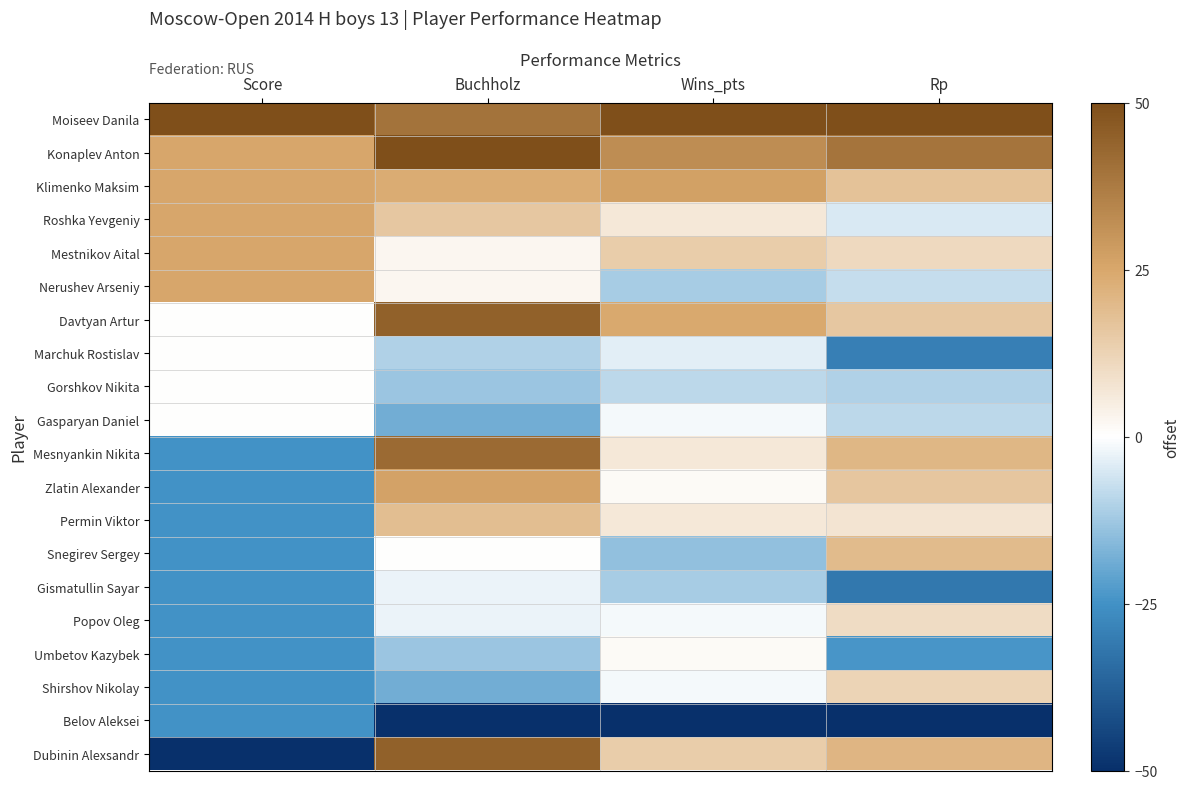

Reading left to right, extract all data points from this chart.

Moiseev Danila: Score=50.0	Buchholz=39.5	Wins_pts=50.0	Rp=50.0
Konaplev Anton: Score=25.0	Buchholz=50.0	Wins_pts=32.1	Rp=39.1
Klimenko Maksim: Score=25.0	Buchholz=23.7	Wins_pts=26.9	Rp=17.4
Roshka Yevgeniy: Score=25.0	Buchholz=15.8	Wins_pts=6.4	Rp=-4.9
Mestnikov Aital: Score=25.0	Buchholz=2.6	Wins_pts=14.1	Rp=10.8
Nerushev Arseniy: Score=25.0	Buchholz=2.6	Wins_pts=-11.5	Rp=-7.8
Davtyan Artur: Score=0.0	Buchholz=44.7	Wins_pts=24.4	Rp=16.0
Marchuk Rostislav: Score=0.0	Buchholz=-10.5	Wins_pts=-3.8	Rp=-29.5
Gorshkov Nikita: Score=0.0	Buchholz=-13.2	Wins_pts=-9.0	Rp=-10.2
Gasparyan Daniel: Score=0.0	Buchholz=-18.4	Wins_pts=-1.3	Rp=-8.8
Mesnyankin Nikita: Score=-25.0	Buchholz=42.1	Wins_pts=6.4	Rp=20.4
Zlatin Alexander: Score=-25.0	Buchholz=26.3	Wins_pts=1.3	Rp=16.4
Permin Viktor: Score=-25.0	Buchholz=18.4	Wins_pts=6.4	Rp=7.5
Snegirev Sergey: Score=-25.0	Buchholz=0.0	Wins_pts=-14.1	Rp=19.3
Gismatullin Sayar: Score=-25.0	Buchholz=-2.6	Wins_pts=-11.5	Rp=-31.5
Popov Oleg: Score=-25.0	Buchholz=-2.6	Wins_pts=-1.3	Rp=10.1
Umbetov Kazybek: Score=-25.0	Buchholz=-13.2	Wins_pts=1.3	Rp=-24.0
Shirshov Nikolay: Score=-25.0	Buchholz=-18.4	Wins_pts=-1.3	Rp=12.2
Belov Aleksei: Score=-25.0	Buchholz=-50.0	Wins_pts=-50.0	Rp=-50.0
Dubinin Alexsandr: Score=-50.0	Buchholz=44.7	Wins_pts=14.1	Rp=21.0